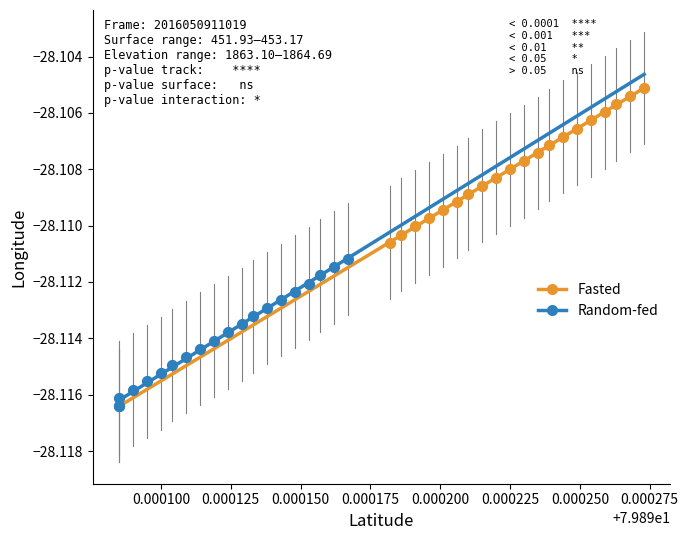

Which series has the widest spread of Y values?

Fasted